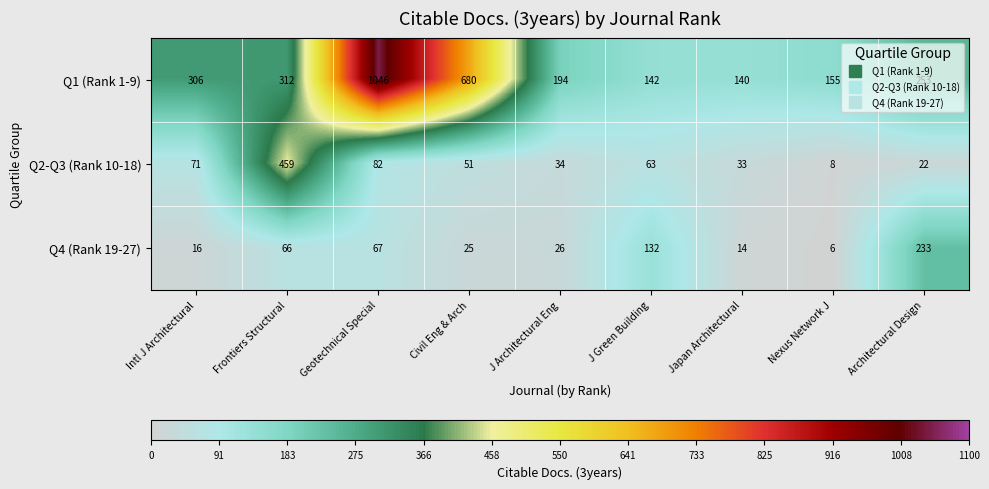

Which series has the largest total across all categories?

Q1 (Rank 1-9)